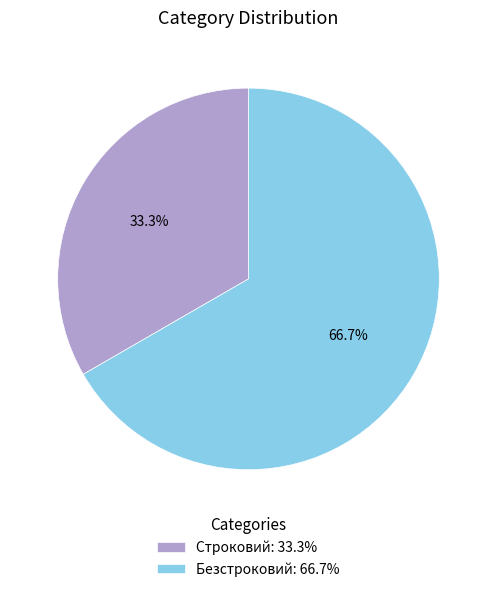

To the nearest percent, what portion does Безстроковий represent?

67%